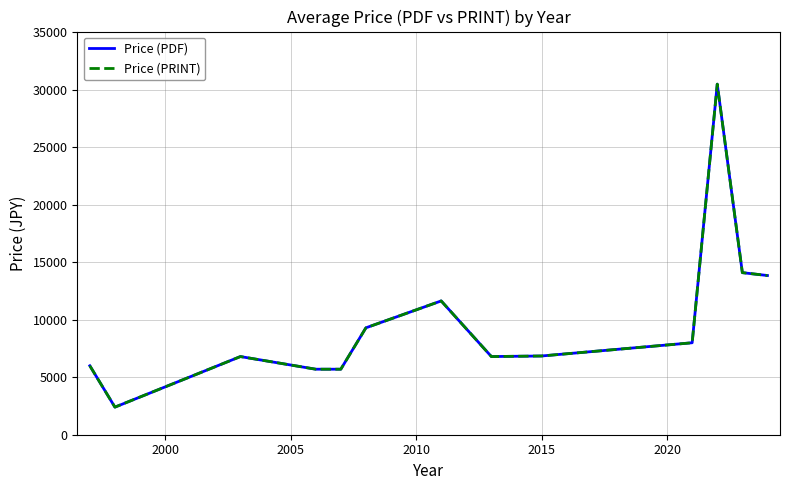

Reading right to left, transcribe all the data shown in this chart.

Price (PDF): 13850	14100	30500	8000	6850	6800	11640	9300	5700	5700	6800	2400	6000
Price (PRINT): 13850	14100	30500	8000	6850	6800	11640	9300	5700	5700	6800	2400	6000